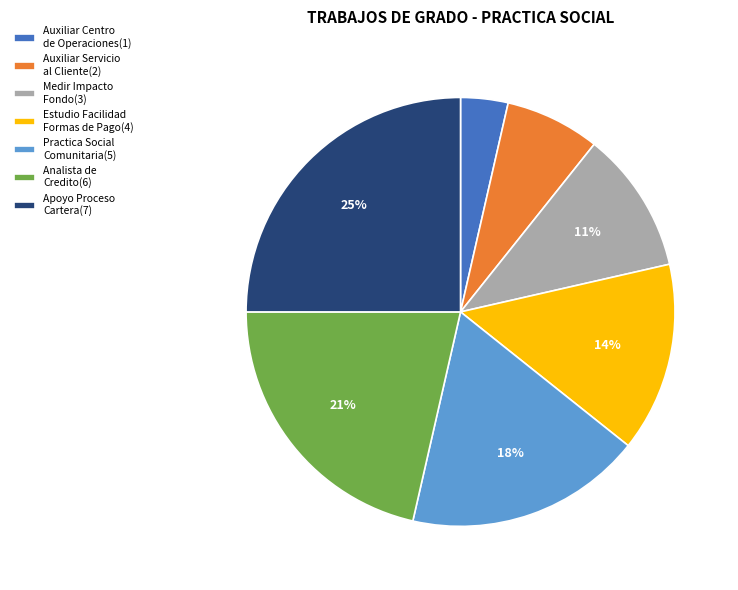

Between Estudio Facilidad Formas de Pago(4) and Auxiliar Centro de Operaciones(1), which is larger?

Estudio Facilidad Formas de Pago(4)